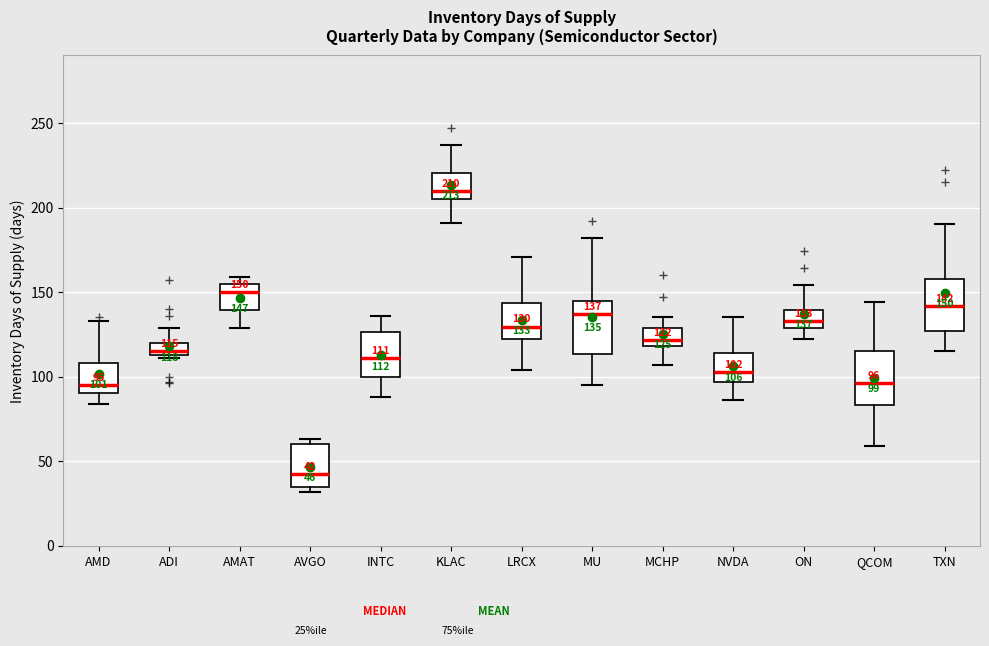

Which box has the highest median line?

KLAC